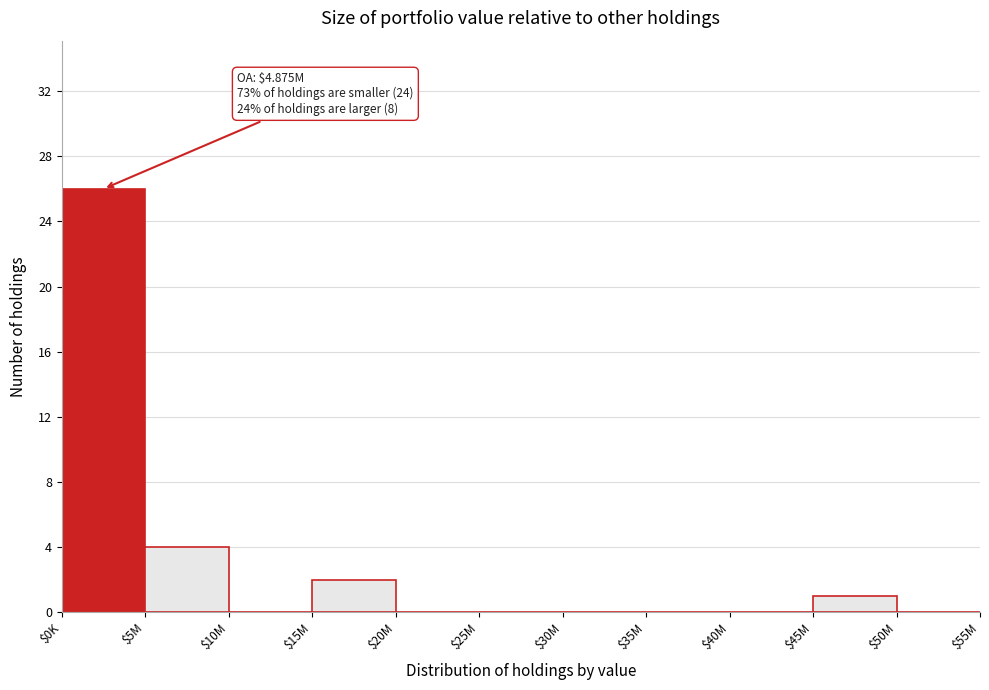

The chart shows a value of 2 at $5M. True or false?

False